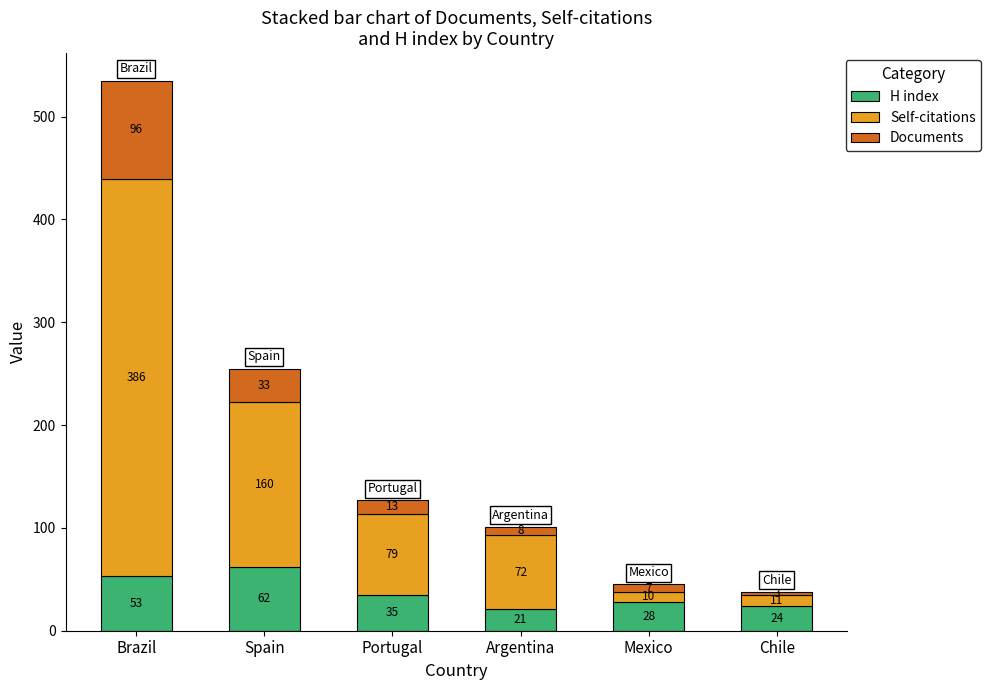

Where is H index nearest to the value 41?

Portugal